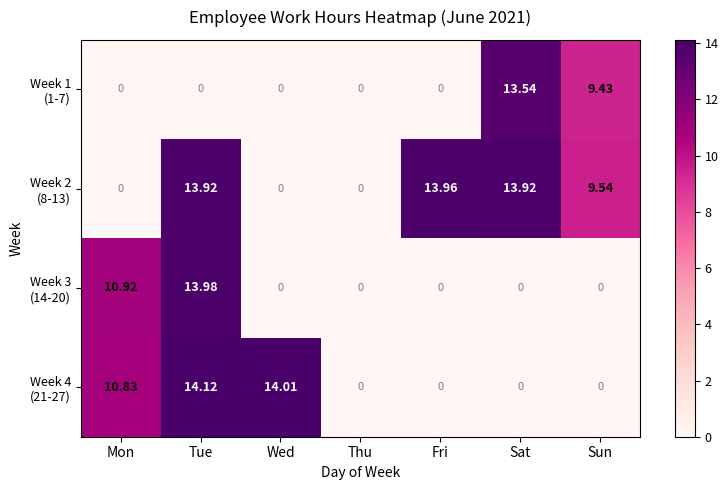

Which label corresponds to the largest value in the chart?

Tue